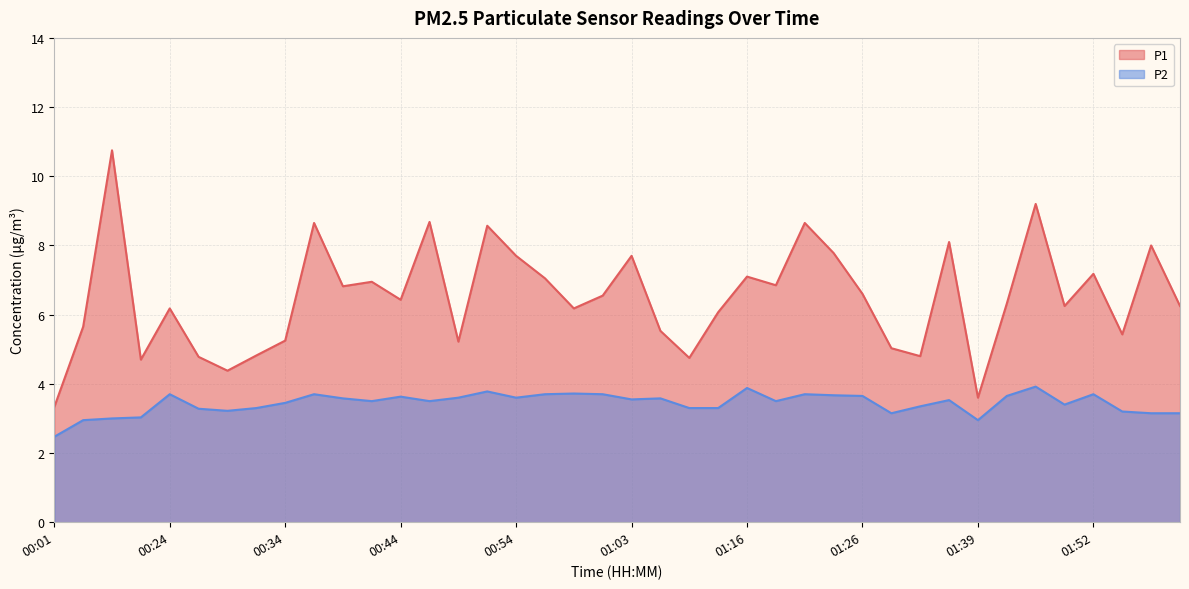

Which category has the lowest value in the P2 series?

00:01